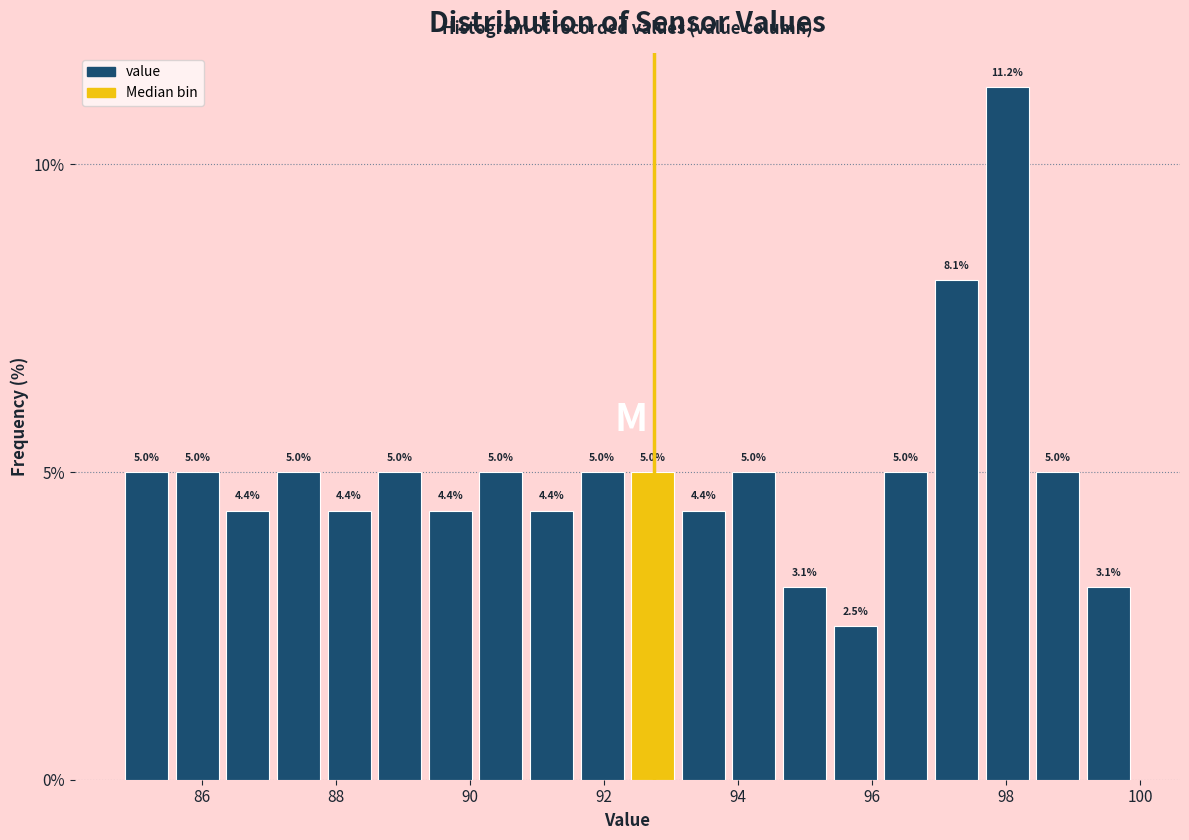

Read against the x-axis, roughly where is the centre of the tallest bar?

98.0